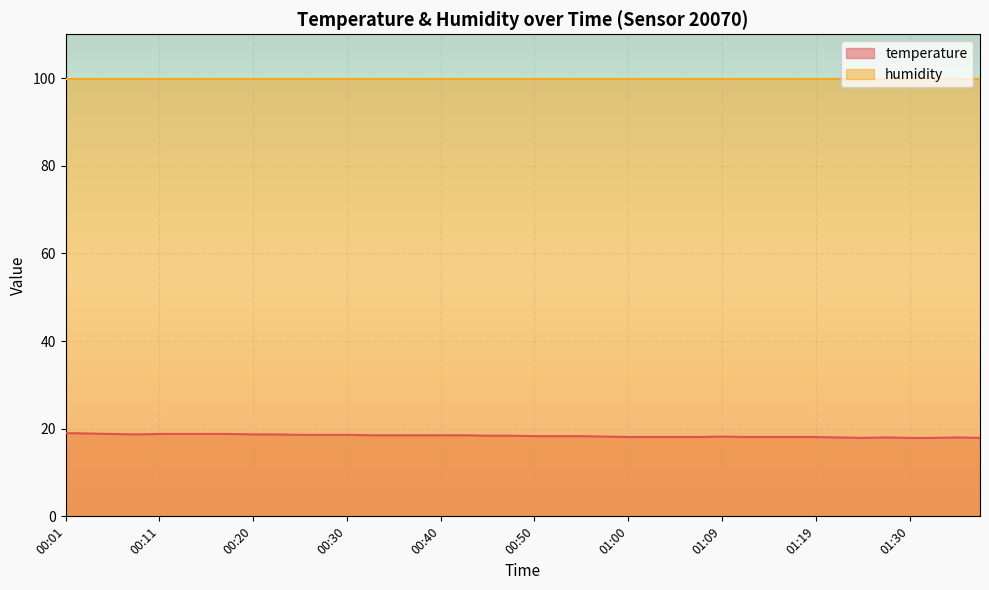

The chart shows a value of 8.2 at 00:06. True or false?

False